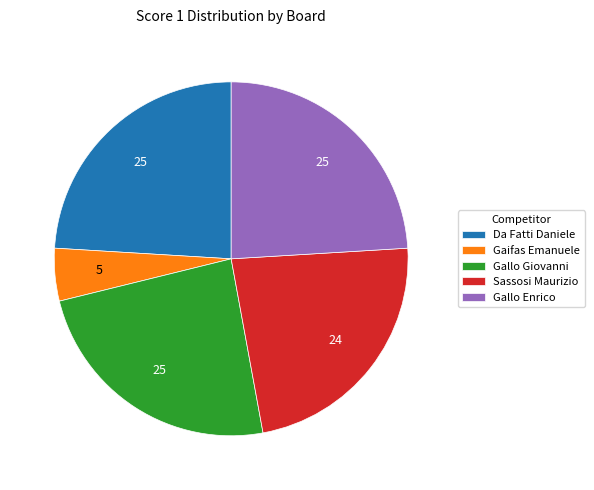

Is it true that Da Fatti Daniele is 24% of the pie?

True